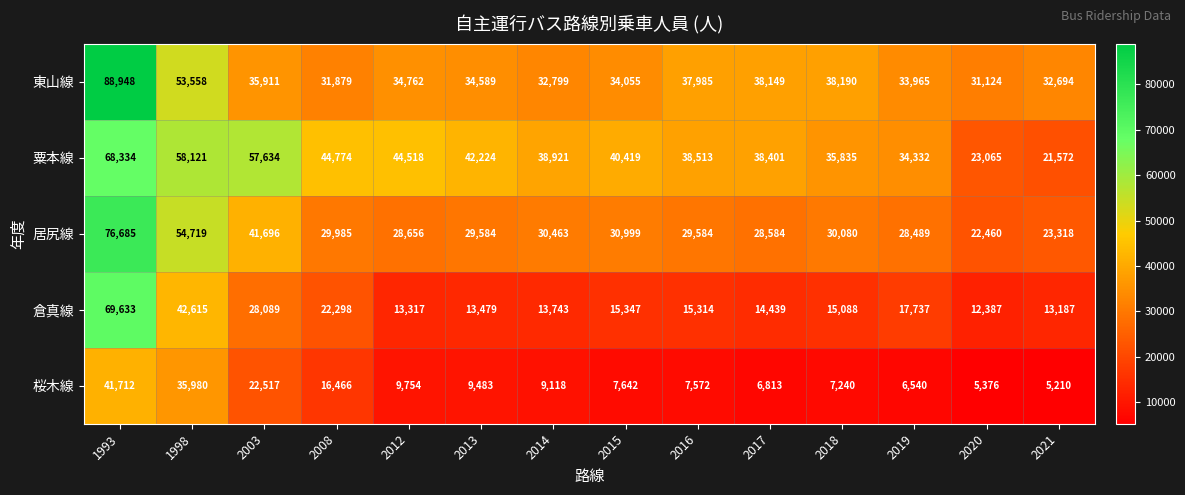

Between 2017 and 2021, which series saw the biggest shift?

粟本線